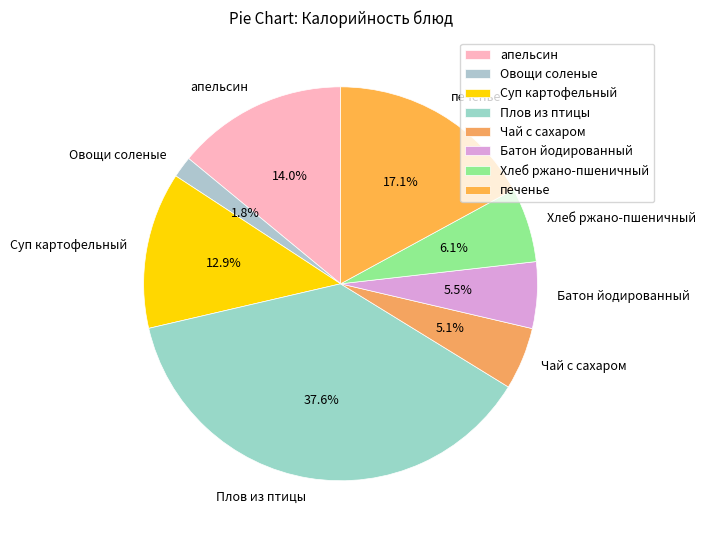

Count the number of slices in the pie.

8